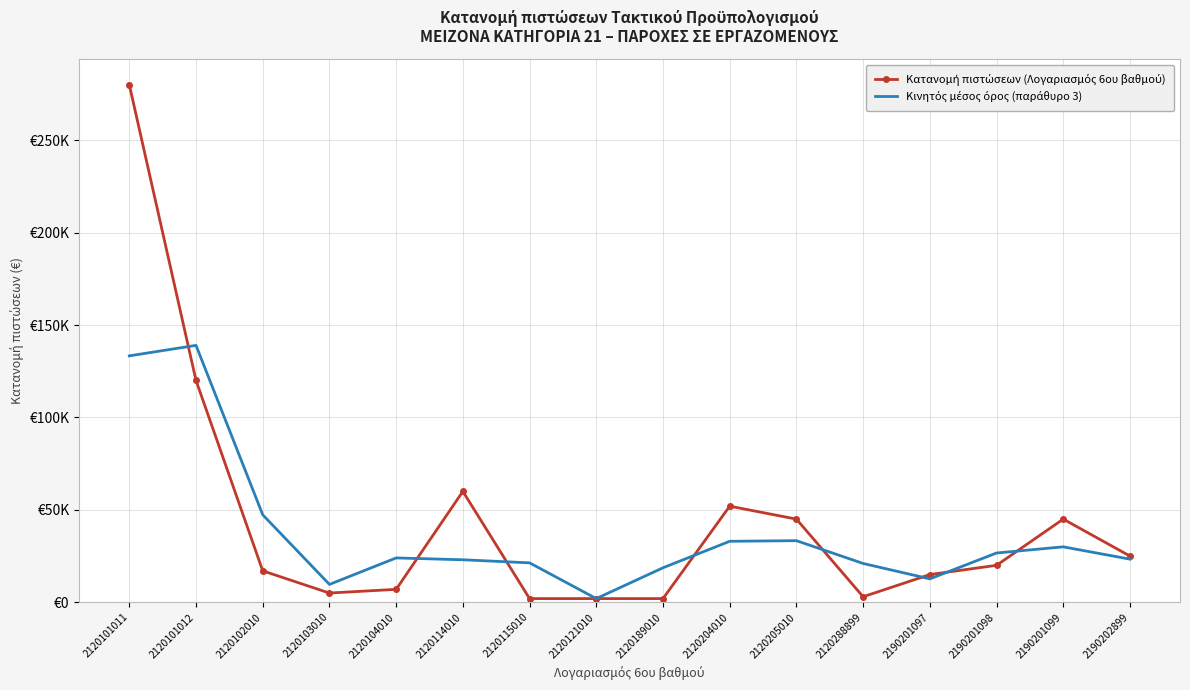

True or false: Κινητός μέσος όρος (παράθυρο 3) and Κατανομή πιστώσεων (Λογαριασμός 6ου βαθμού) intersect in this chart.

True